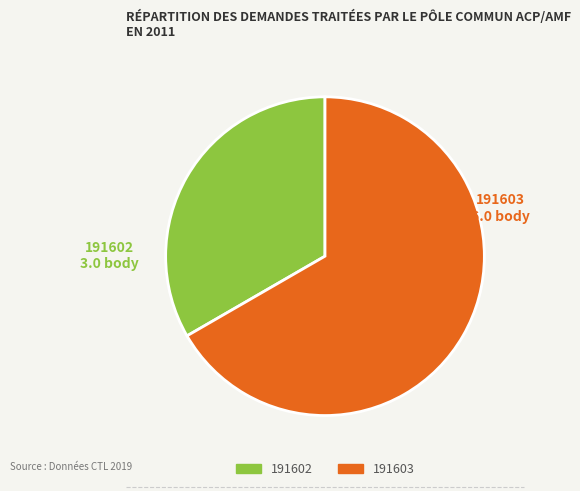

Is the sum of 191602 and 191603 greater than half?

Yes